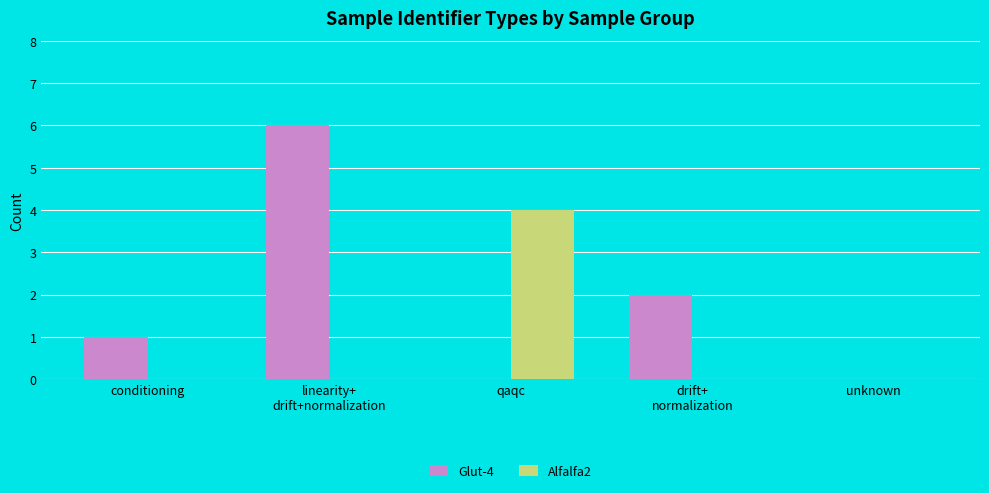

Which series changed the most between qaqc and unknown?

Alfalfa2